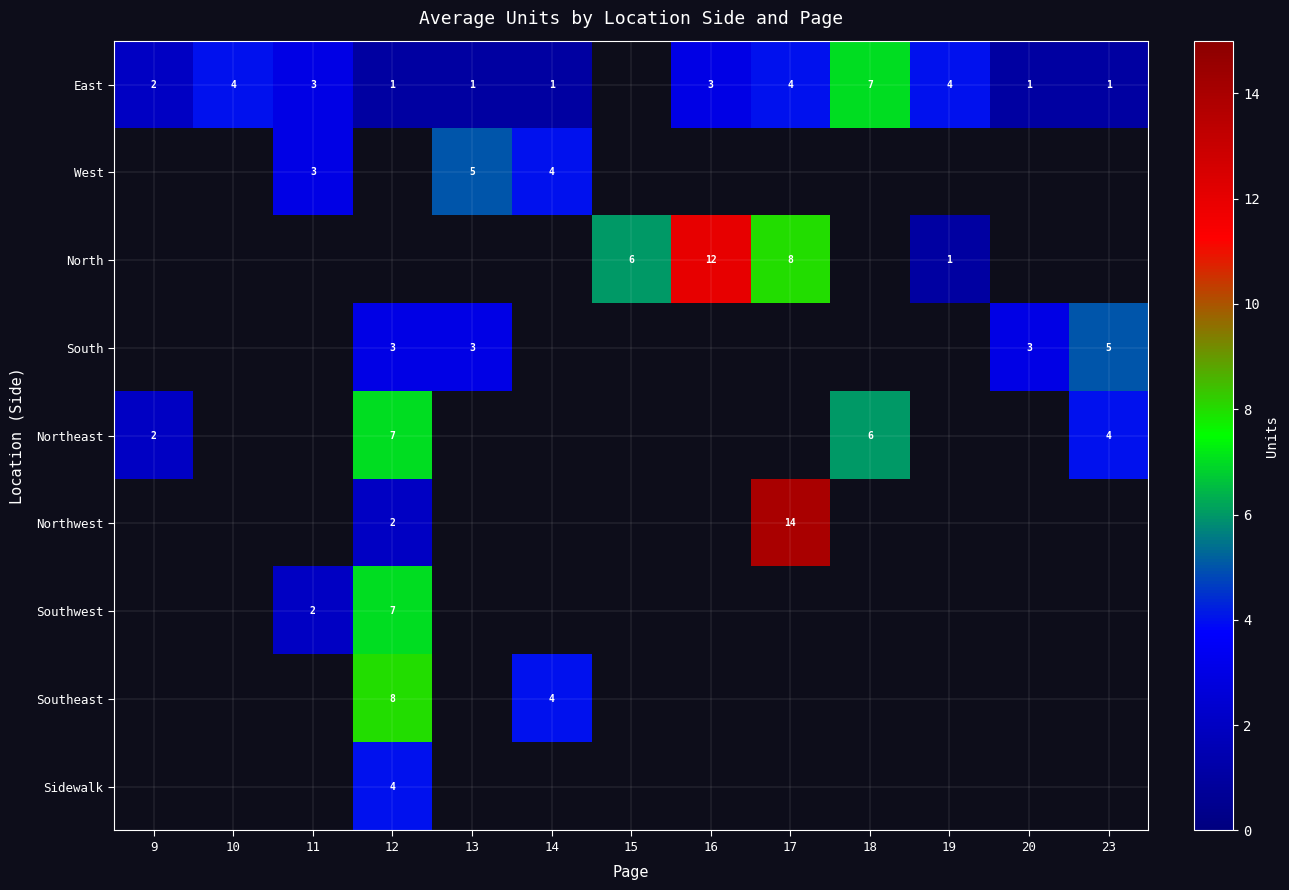

True or false: East has a value of 1 at 19.

False